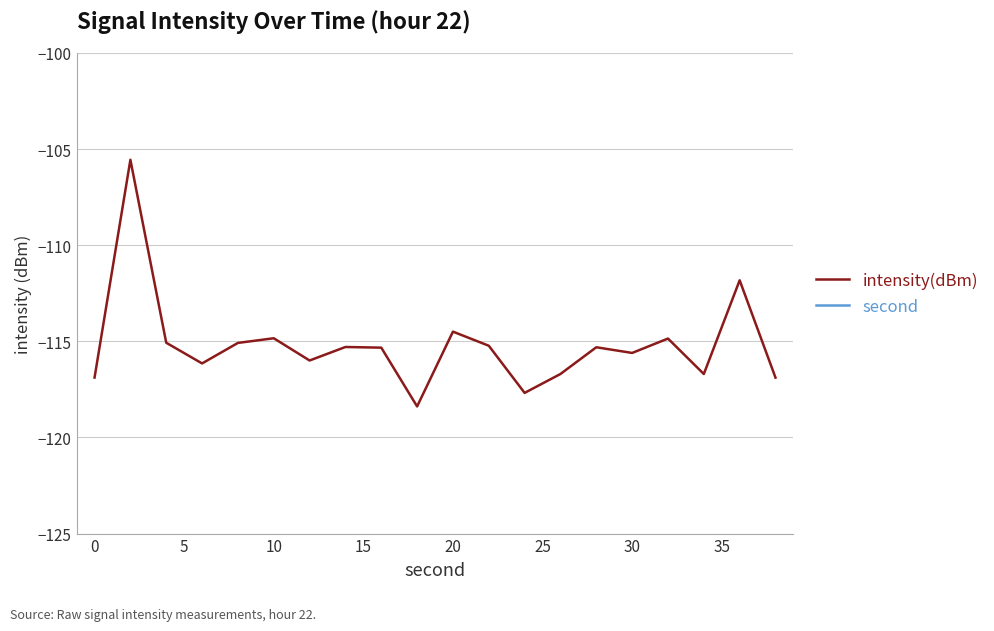

The value of intensity(dBm) at 10 is -157.5. True or false?

False